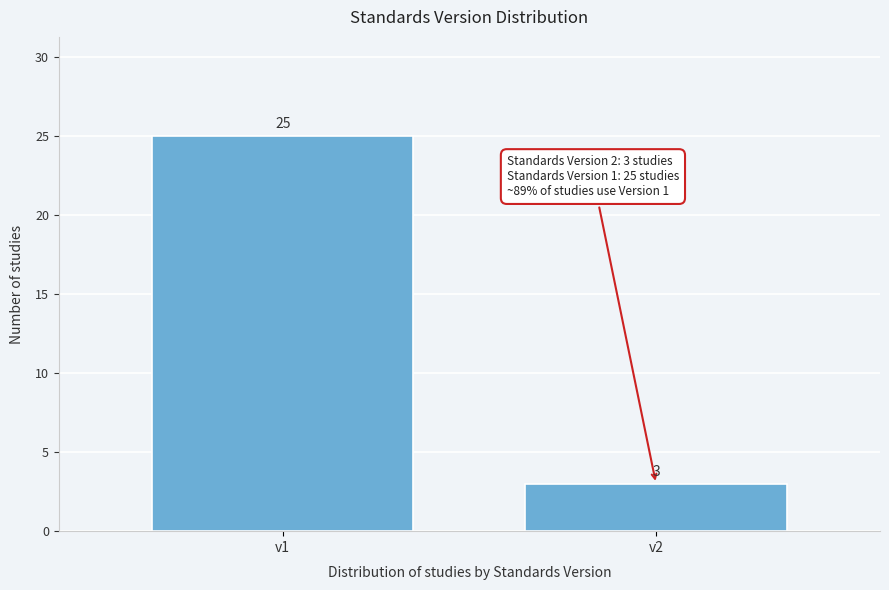

Reading left to right, transcribe all the data shown in this chart.

25	3